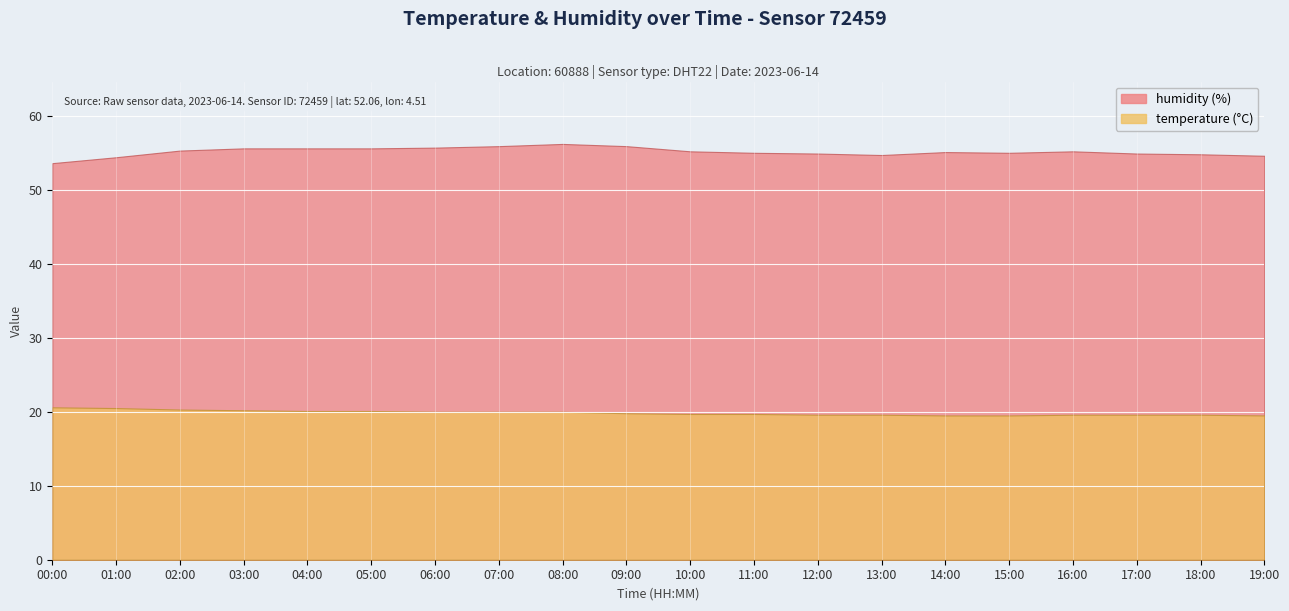

What is the lowest value of the temperature series?

19.5